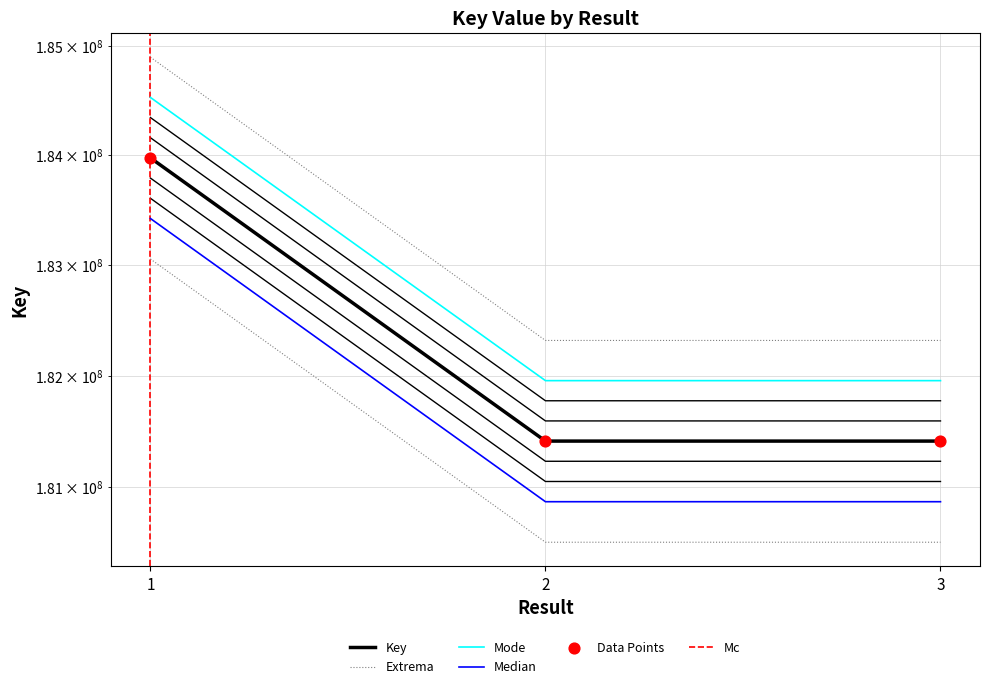

Approximately how many times larger is the value at 2 compared to 1?

1.0